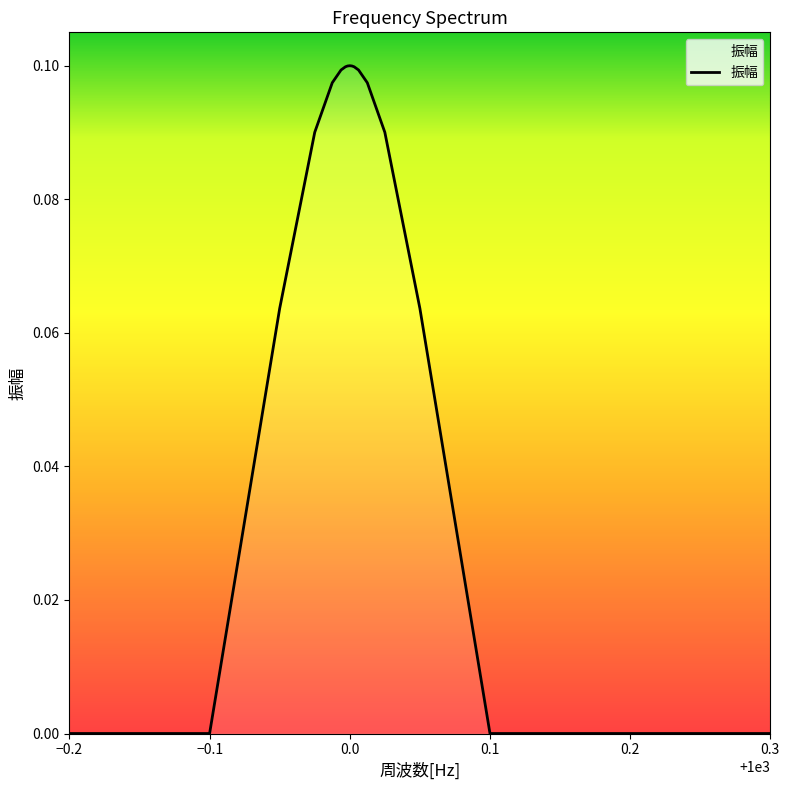

Does the chart have visible grid lines?

No